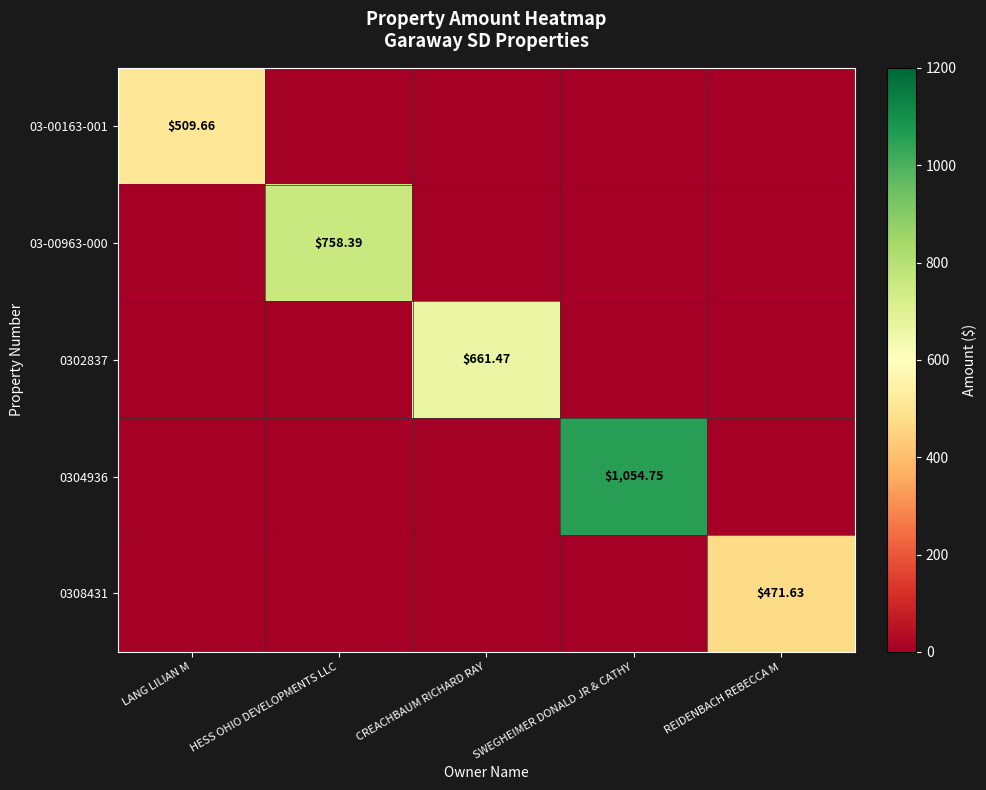

Which category has the highest value in the 03-00963-000 series?

HESS OHIO DEVELOPMENTS LLC